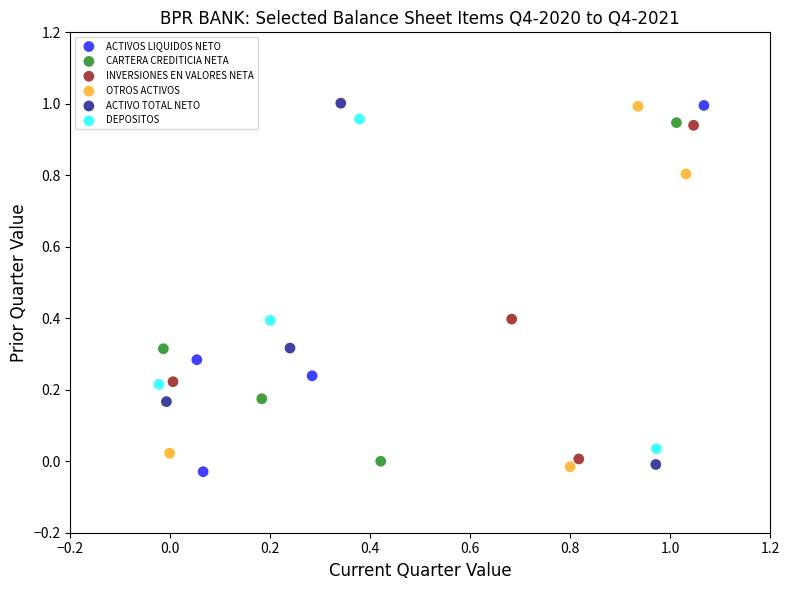

Which series contains the lowest Y value?

ACTIVOS LIQUIDOS NETO